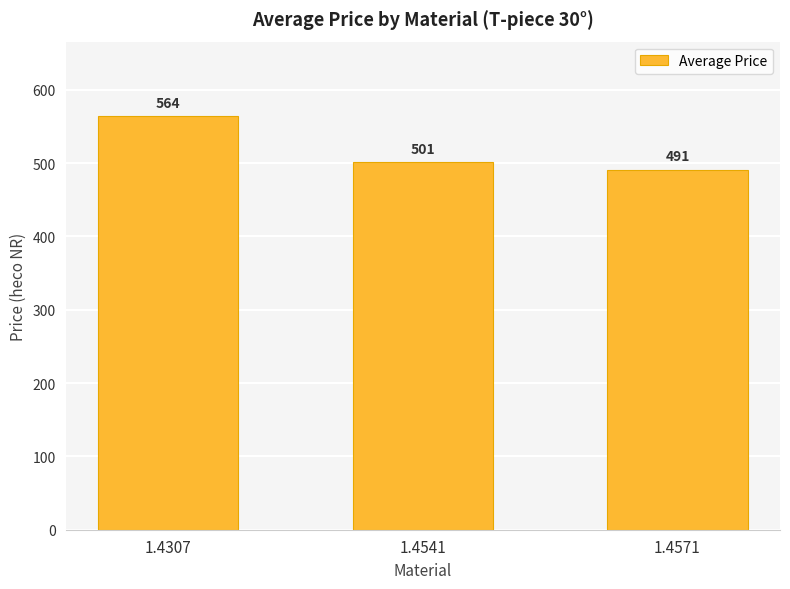

Which has a higher value, 1.4571 or 1.4307?

1.4307